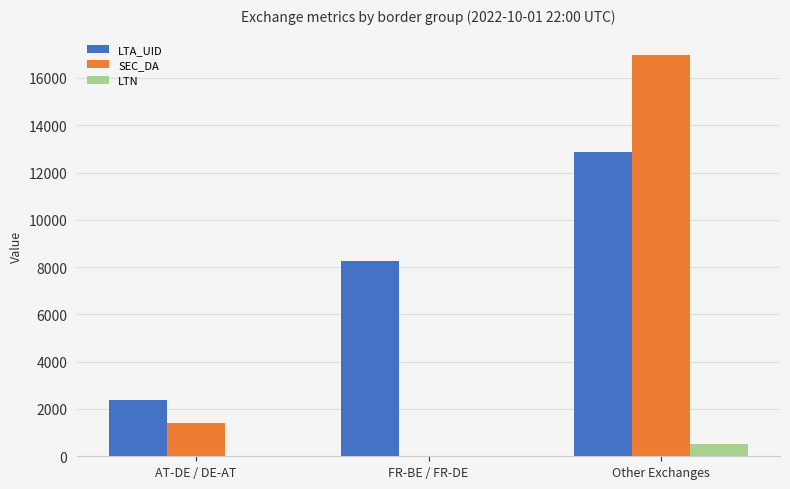

The SEC_DA series shows 1408.9 at AT-DE / DE-AT. True or false?

True